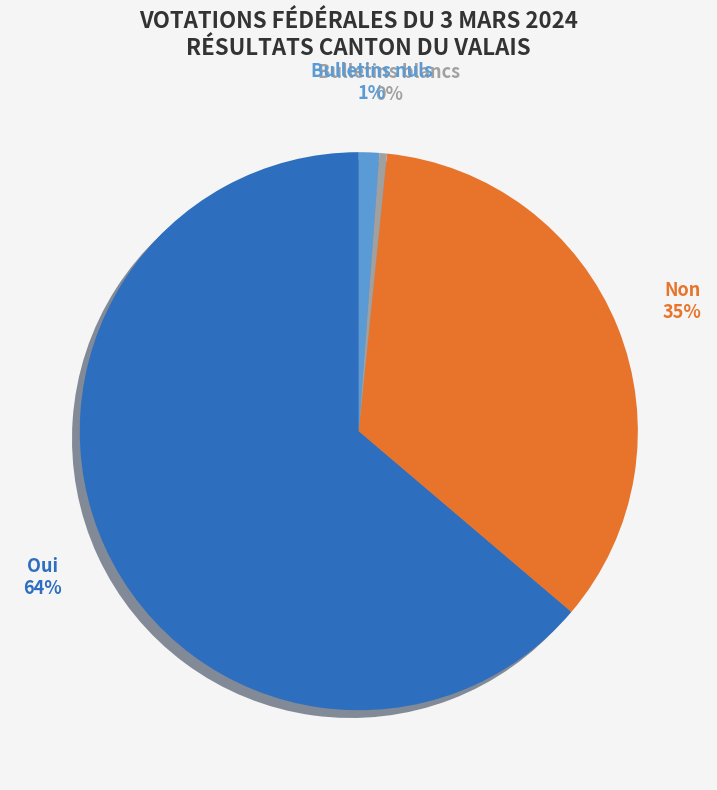

Which slice is the smallest?

Bulletins blancs